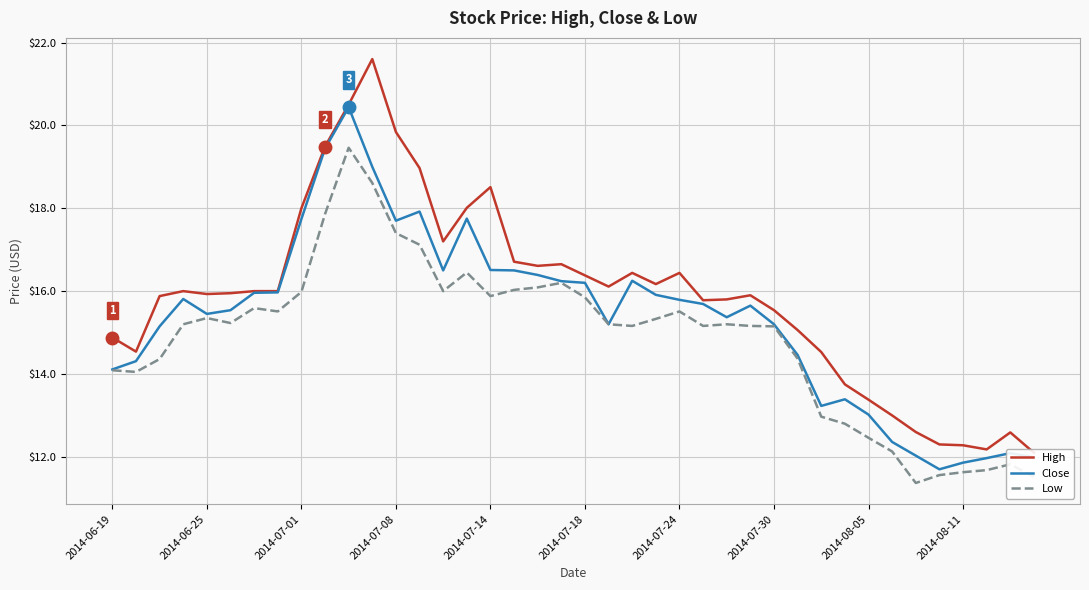

The Close series shows 17.7 at 2014-07-01. True or false?

True